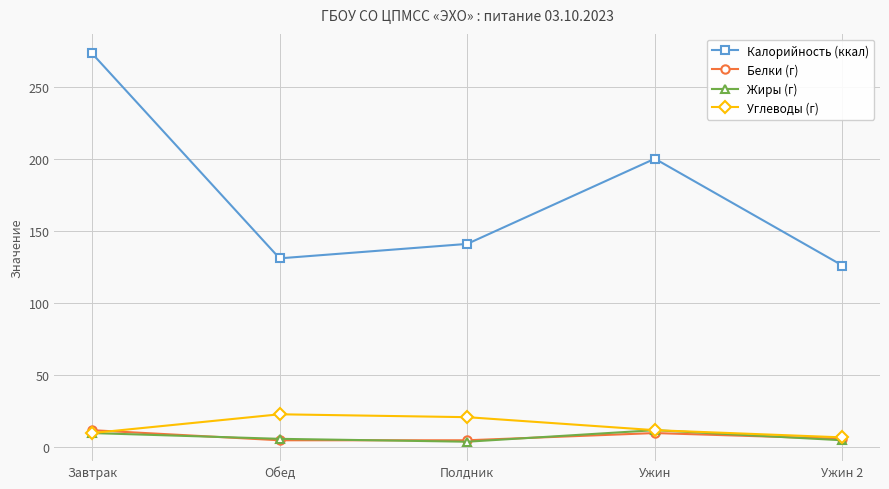

What position from the right is Ужин?

2